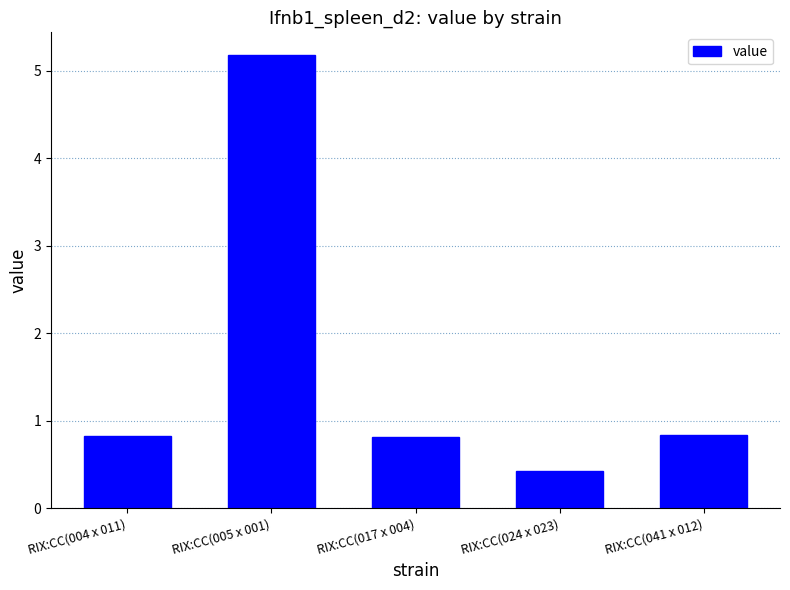

Does the chart contain stacked bars?

No